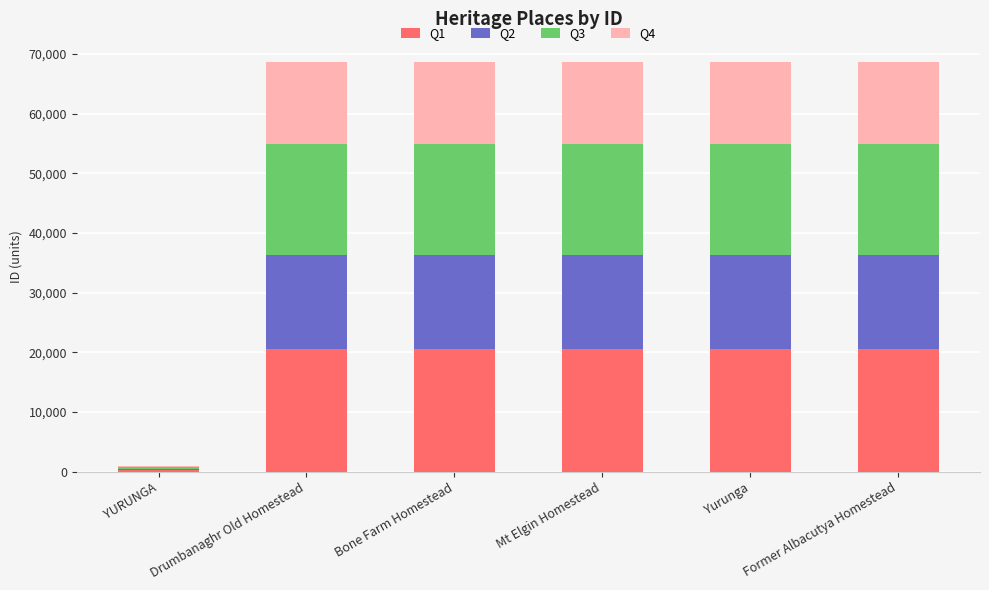

True or false: Q1 has a value of 34944 at Mt Elgin Homestead.

False